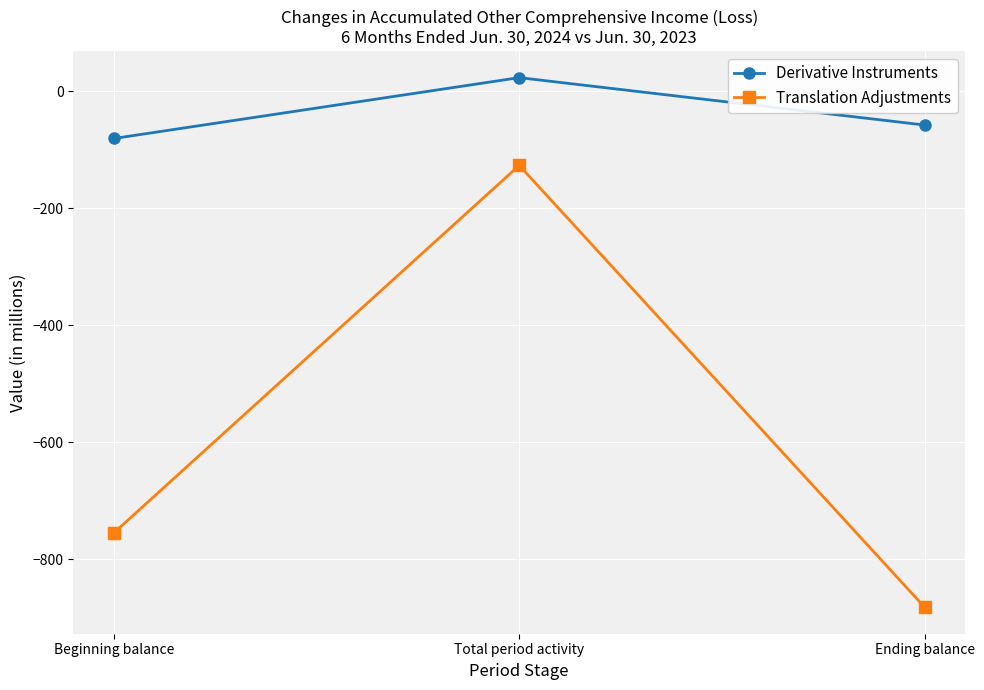

Does the chart display data point markers on the line(s)?

Yes